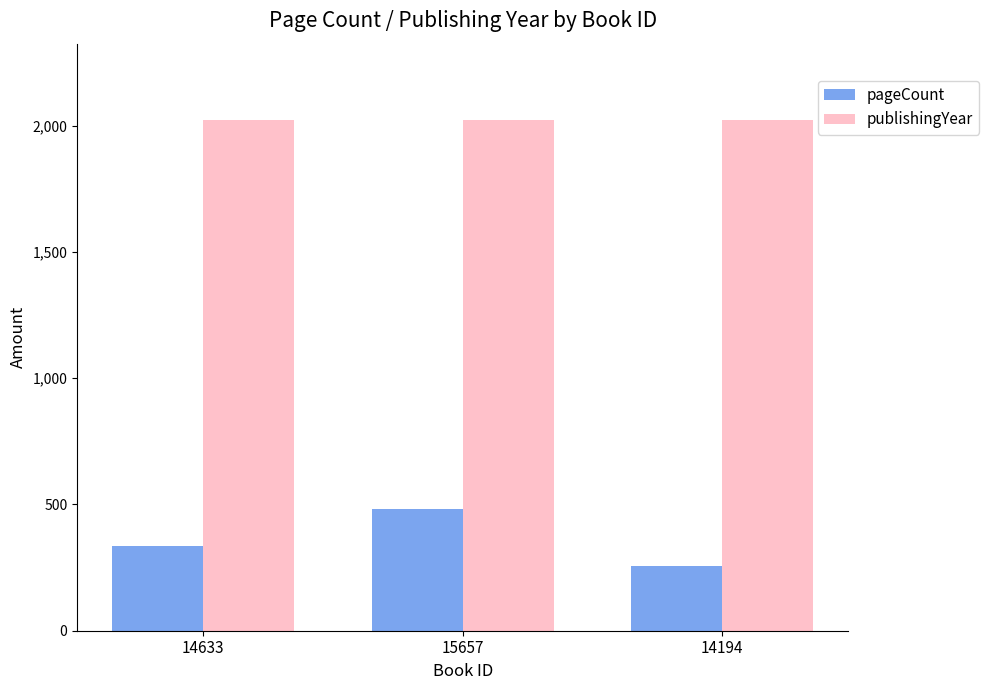

What is the difference between the pageCount values at 15657 and 14194?

224